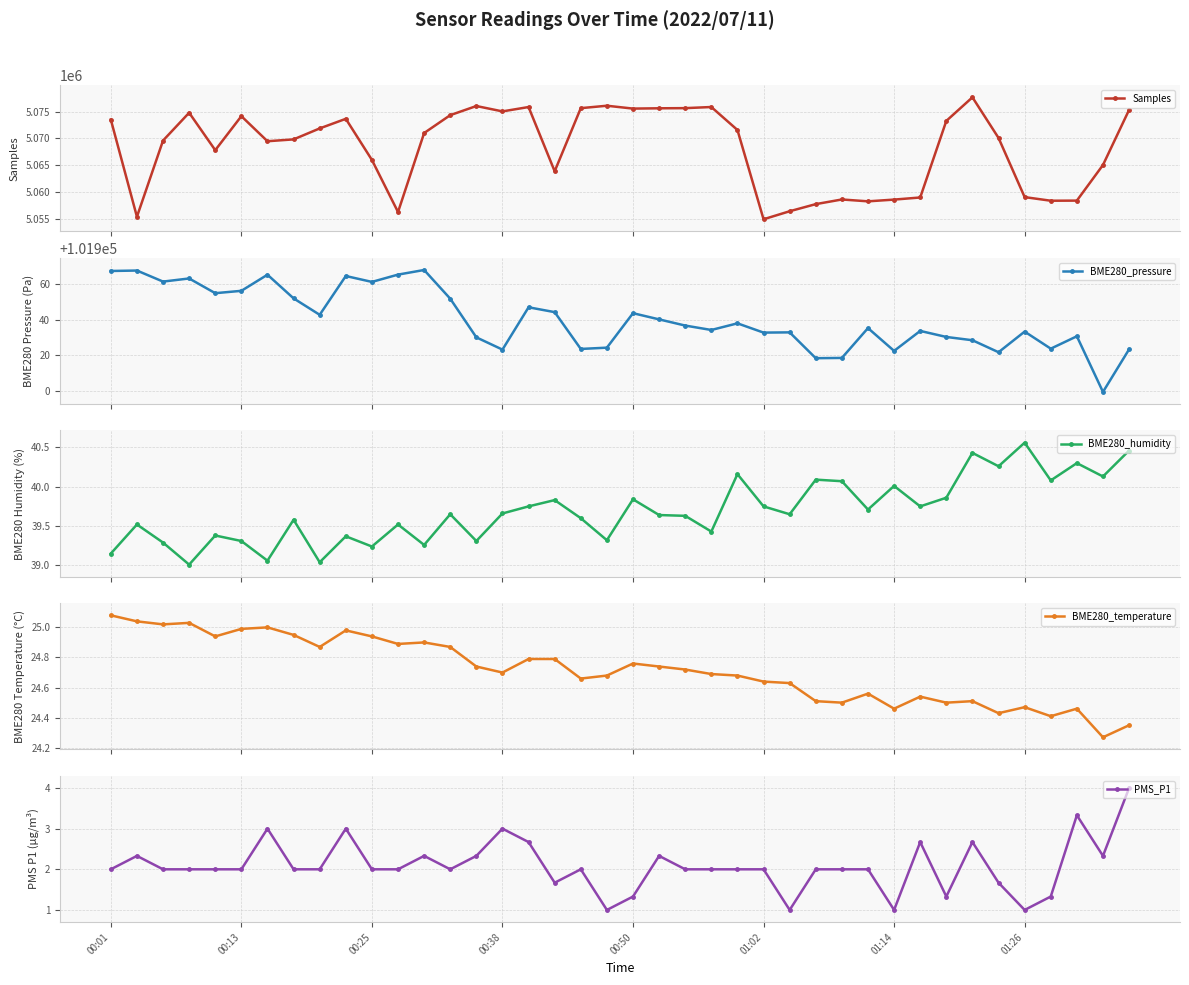

What is the greatest value displayed?

5077650.0